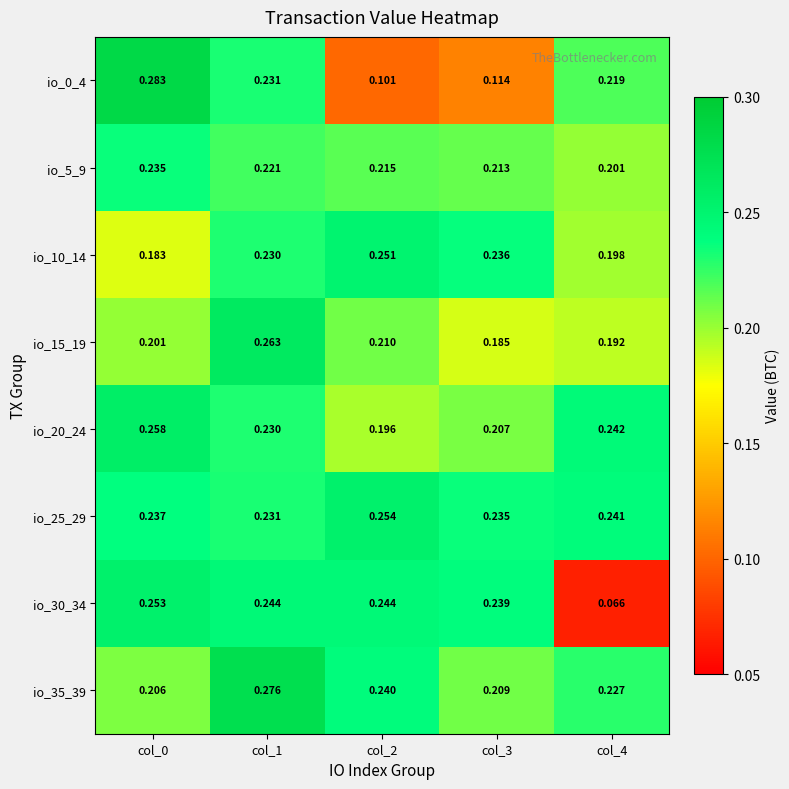

Which series has the largest total across all categories?

io_25_29